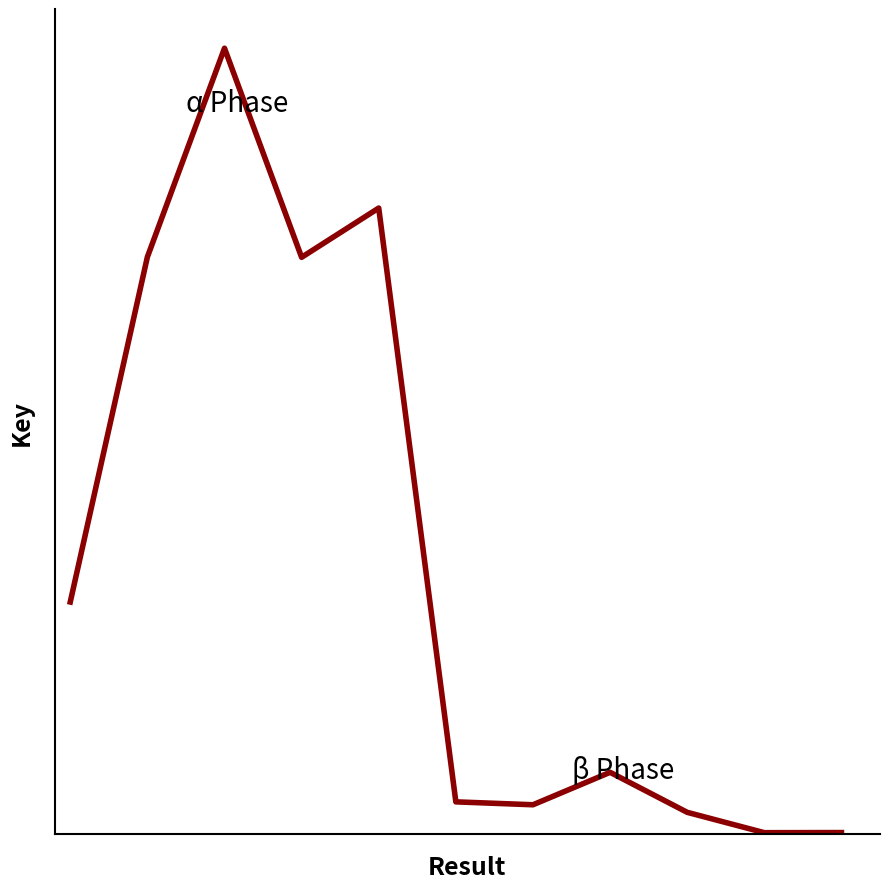

True or false: the data has more than 0 interior local peaks.

True